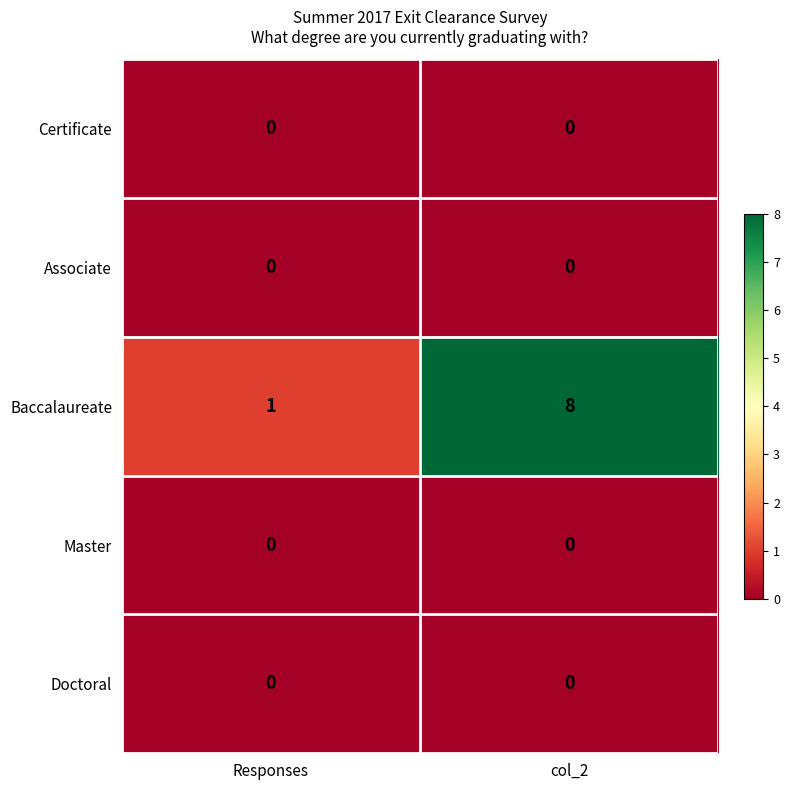

Reading right to left, what are all the values shown in this chart?

Certificate: col_2=0	Responses=0
Associate: col_2=0	Responses=0
Baccalaureate: col_2=8	Responses=1
Master: col_2=0	Responses=0
Doctoral: col_2=0	Responses=0